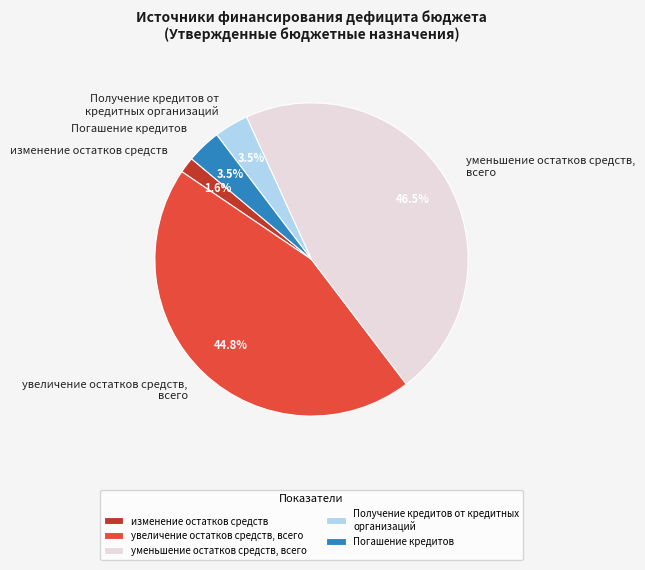

What is the largest slice in the pie chart?

уменьшение остатков средств, всего